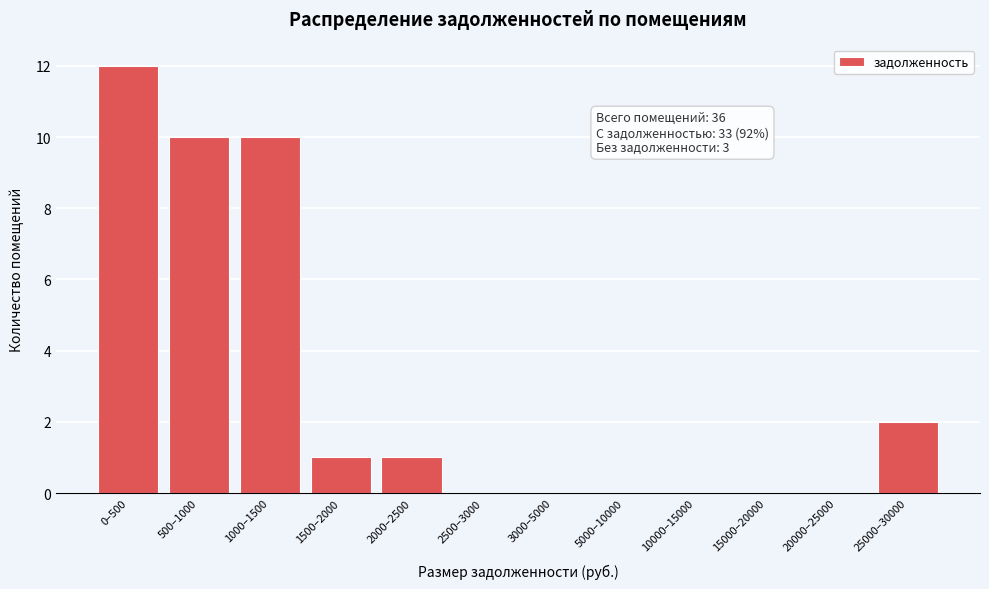

Reading left to right, what are all the values shown in this chart?

0–500=12	500–1000=10	1000–1500=10	1500–2000=1	2000–2500=1	2500–3000=0	3000–5000=0	5000–10000=0	10000–15000=0	15000–20000=0	20000–25000=0	25000–30000=2